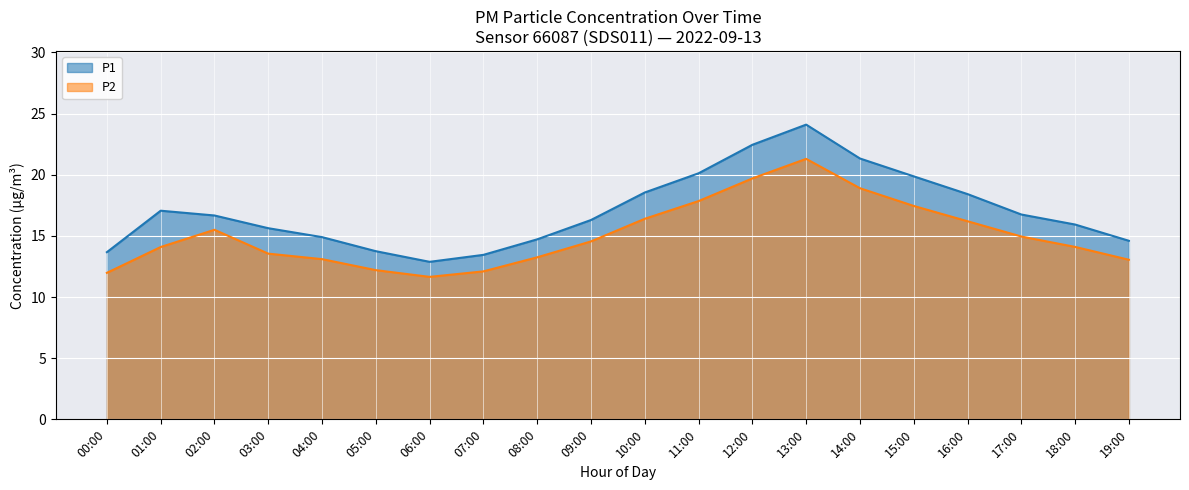

How many categories are shown in the chart?

20